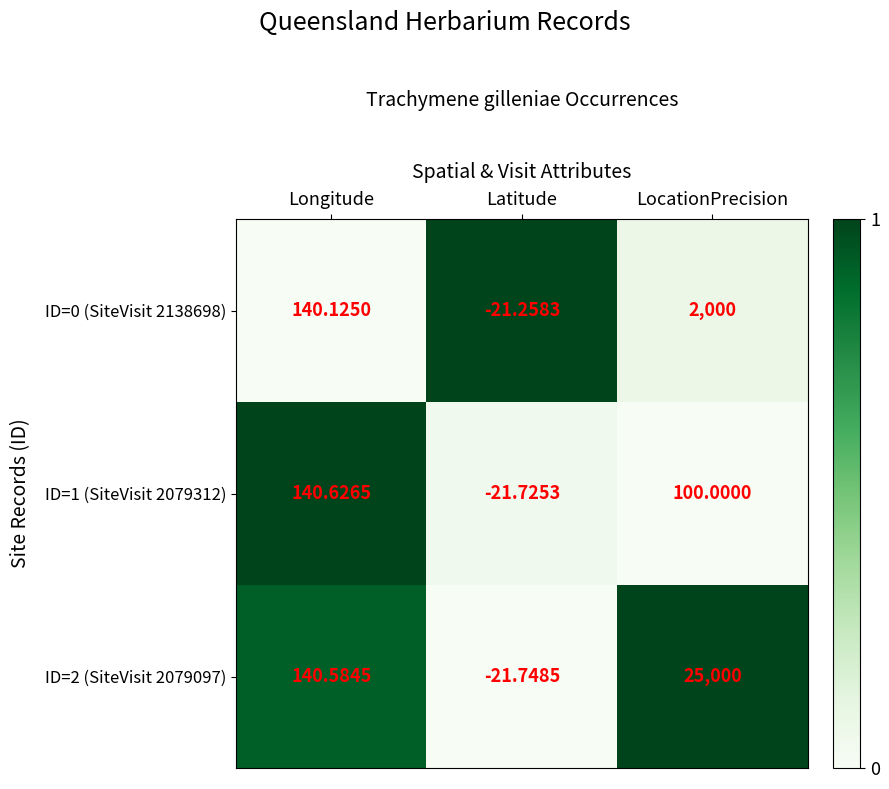

Count the number of data series in this chart.

3